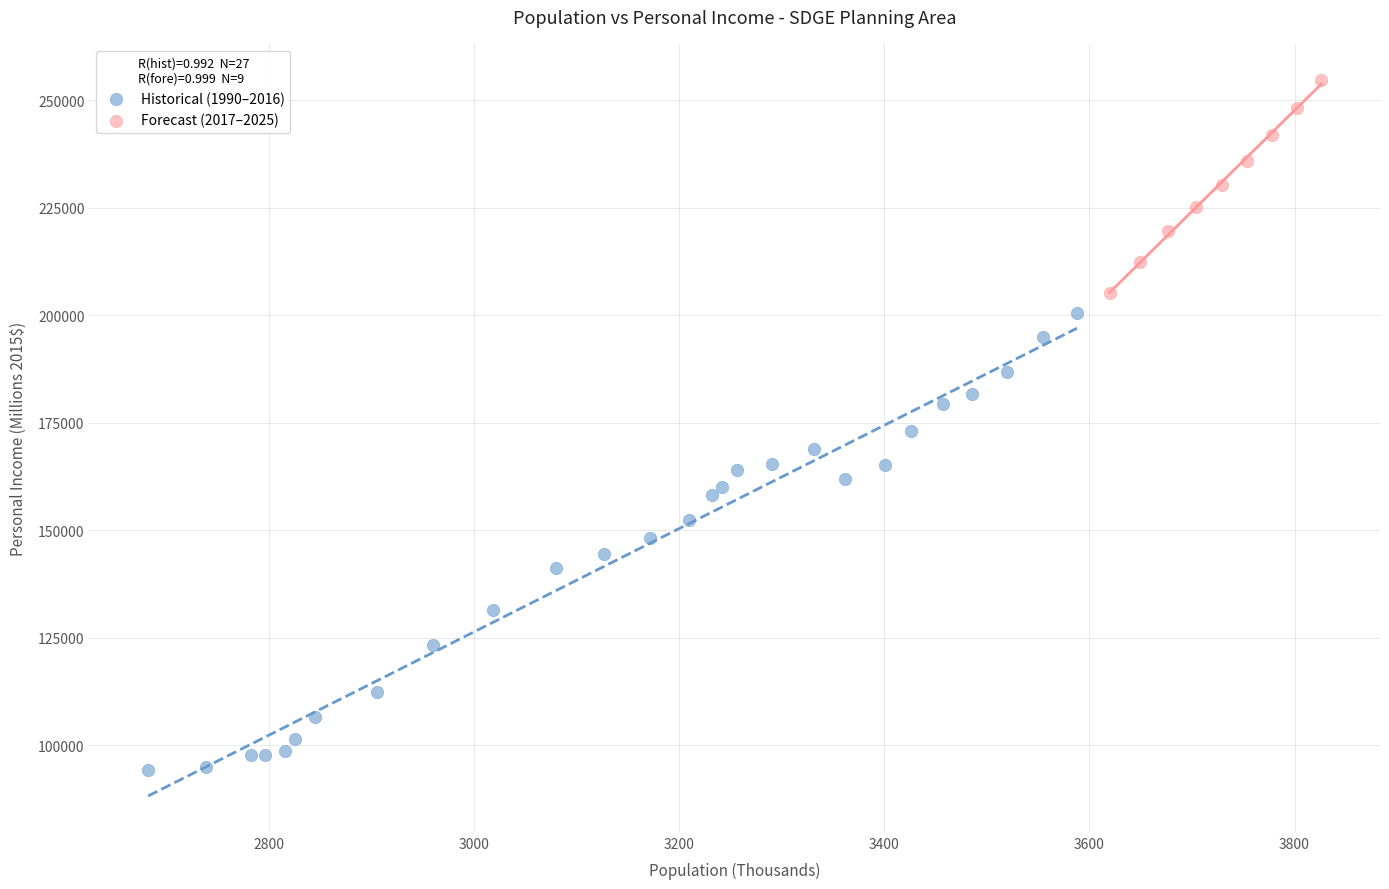

Which series reaches the maximum Y coordinate?

Forecast (2017–2025)